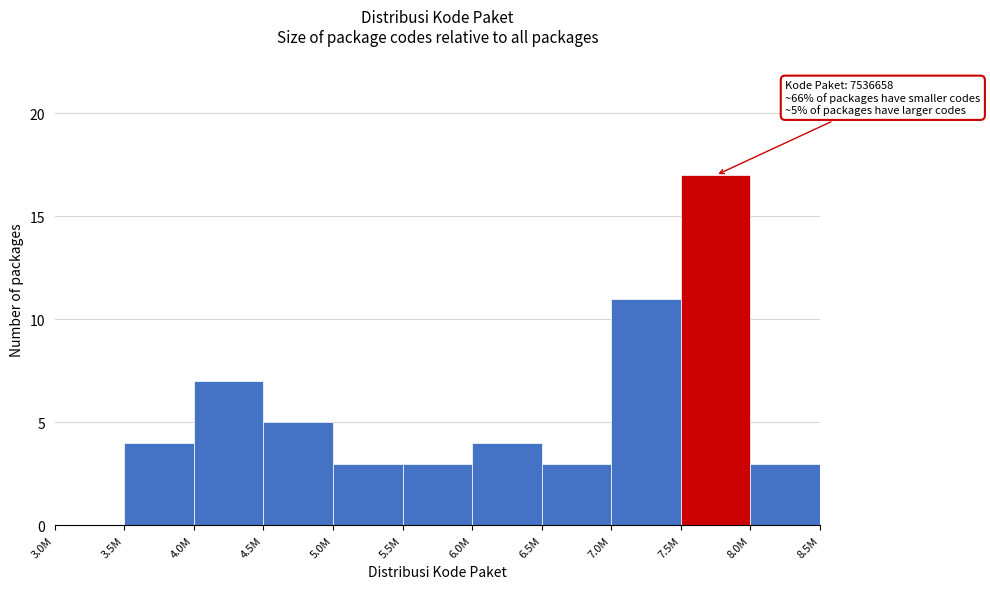

Reading left to right, transcribe all the data shown in this chart.

3.0M=0	3.5M=4	4.0M=7	4.5M=5	5.0M=3	5.5M=3	6.0M=4	6.5M=3	7.0M=11	7.5M=17	8.0M=3